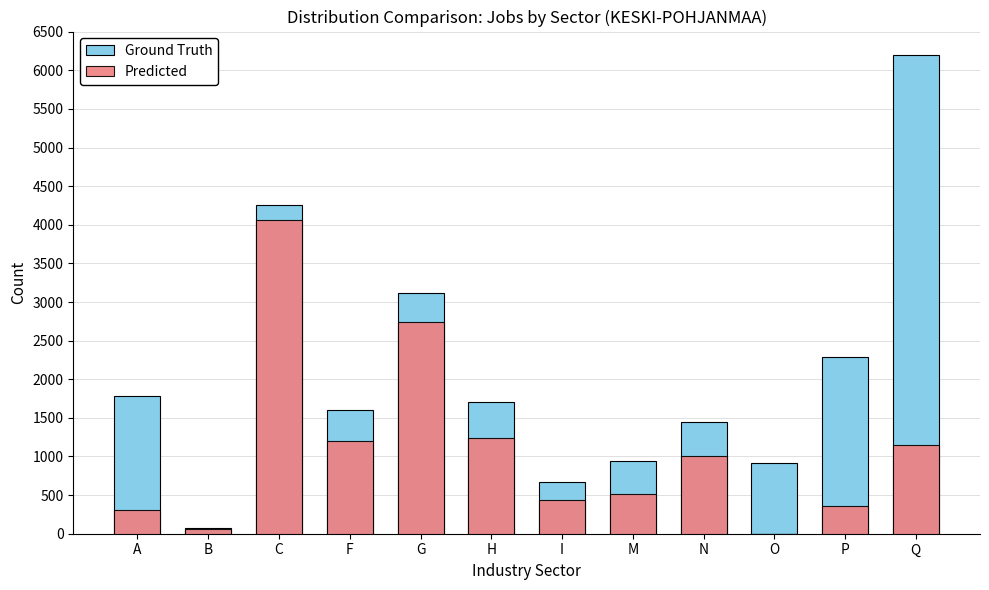

How many groups of bars are there?

12